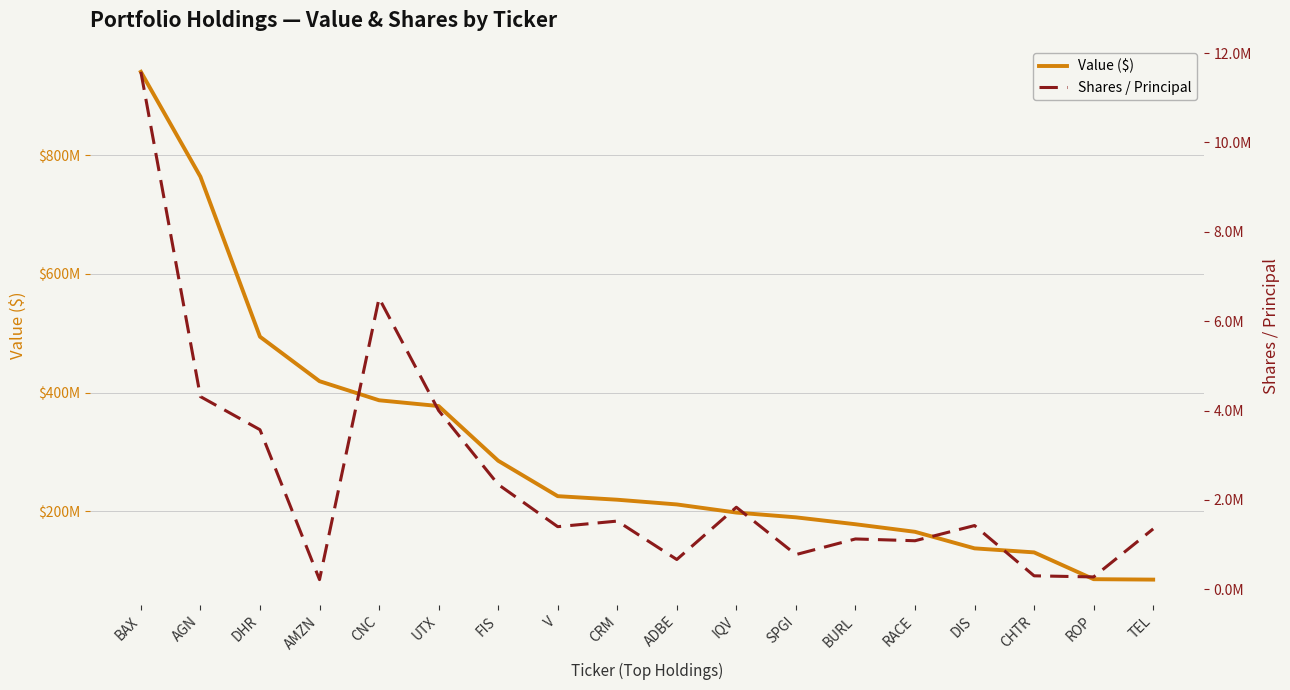

Where is Shares / Principal nearest to the value 5897500?

CNC